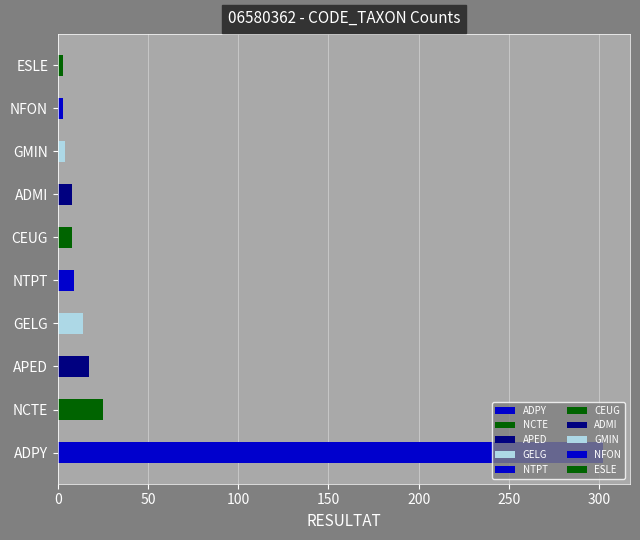

Where is the data nearest to the value 151?

NCTE